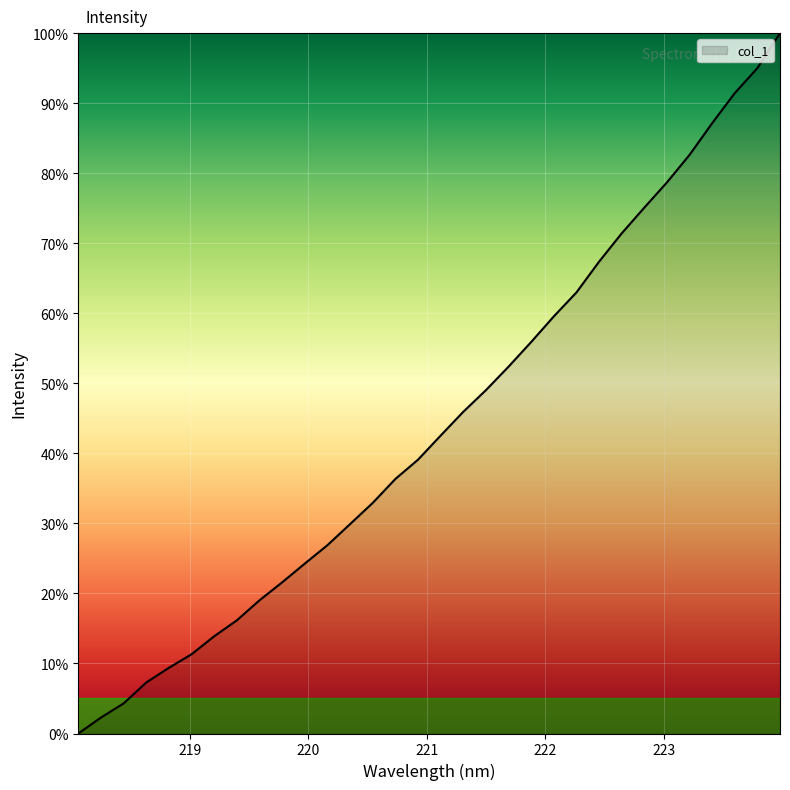

What is the difference between the maximum and minimum values?

100.0